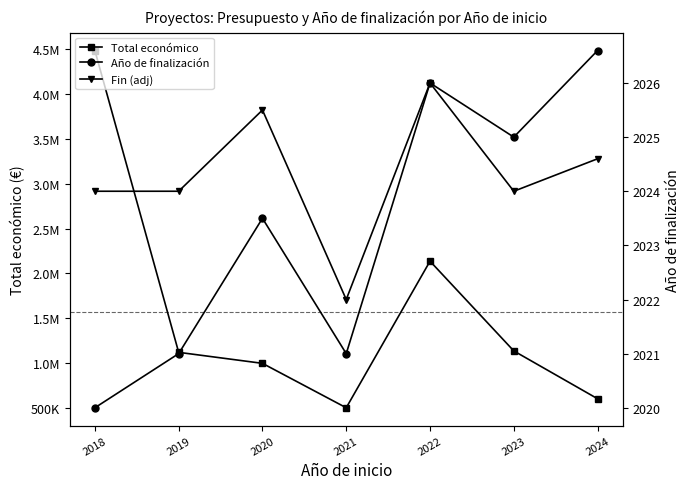

At how many categories does at least one series exceed 4063681?

1